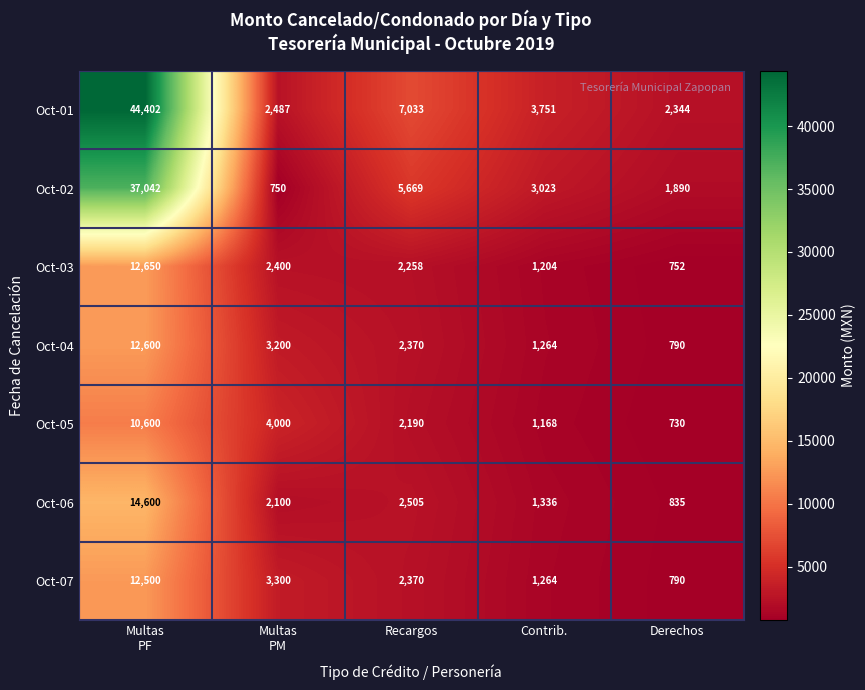

What is the greatest value displayed?

44402